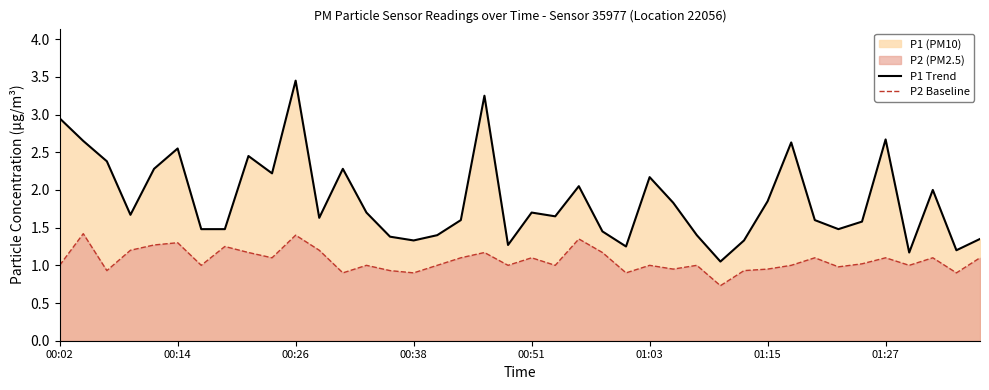

Which series has the largest total across all categories?

P1 Trend